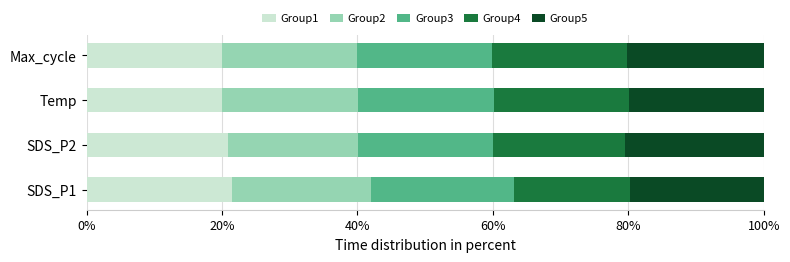

What is the average value of the Group1 series?

20.6